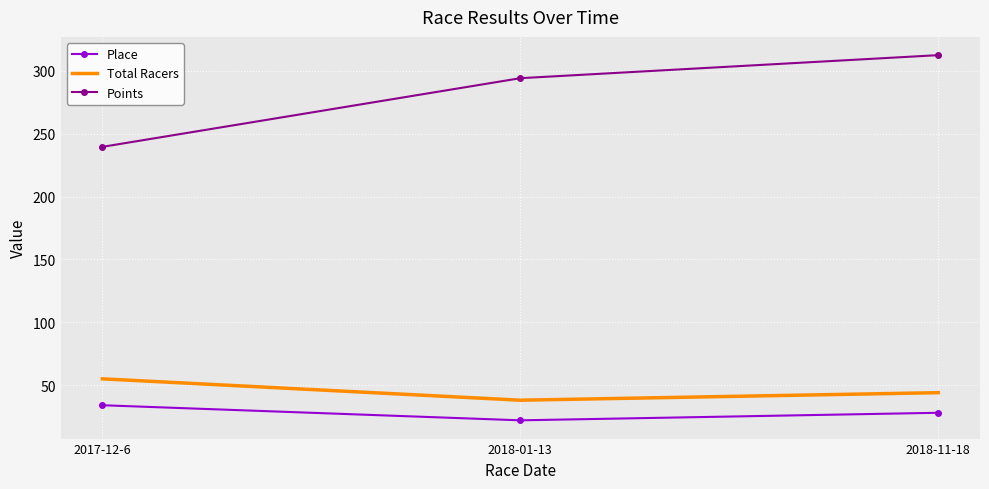

What is the approximate value of Points at 2018-01-13?

294.1